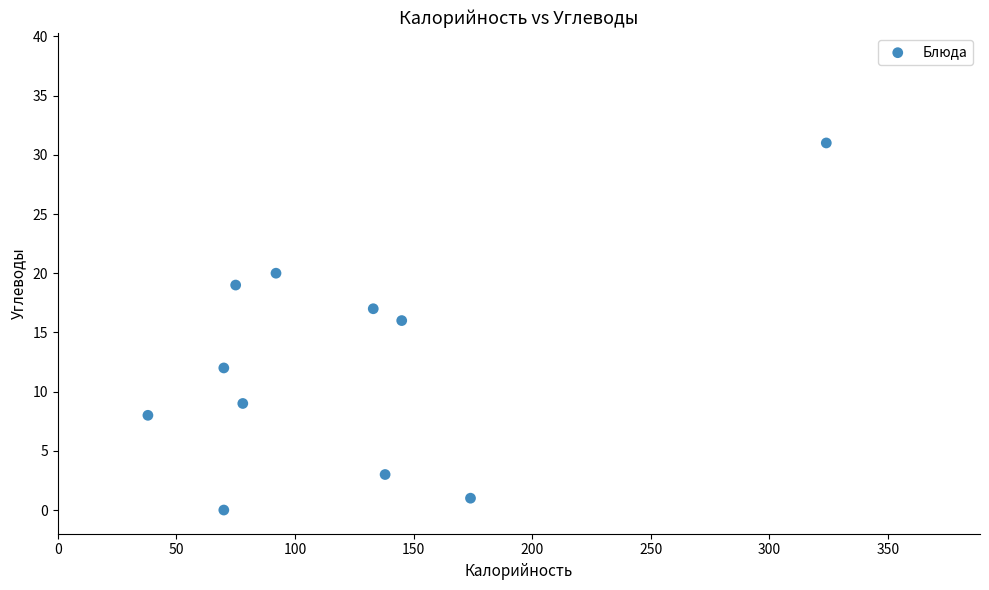

What is the average X value?

122